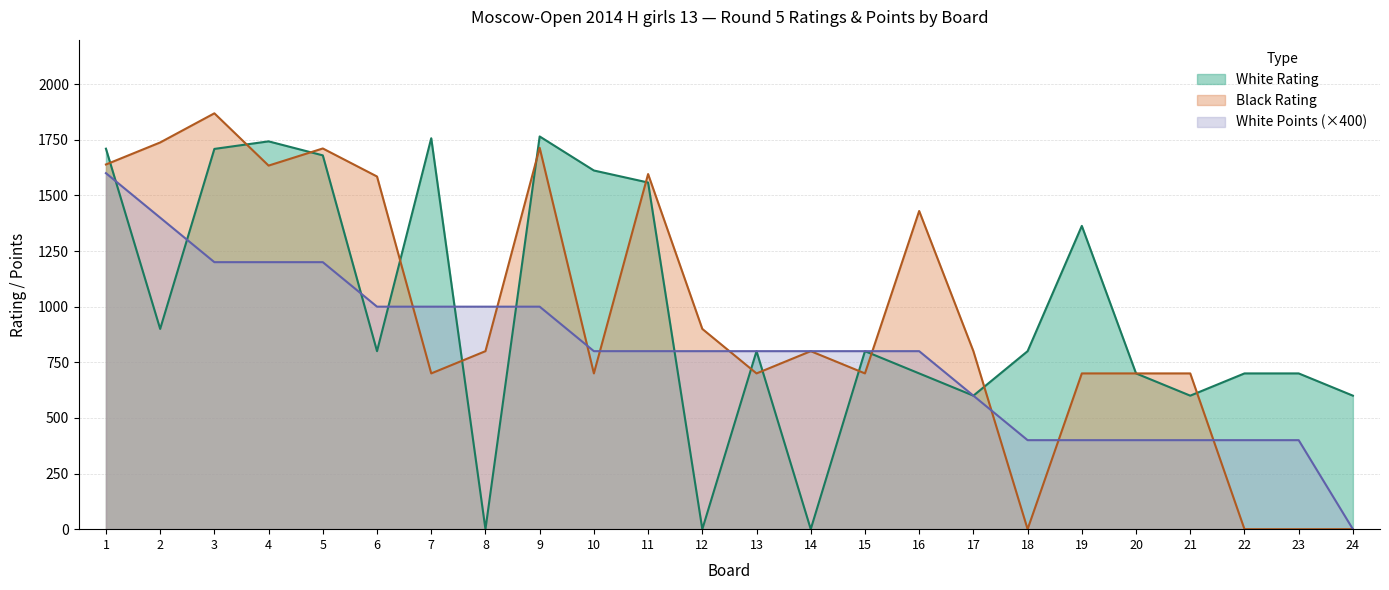

At 18, list the series in order from smallest to largest.

Black Rating, White Points (×400), White Rating